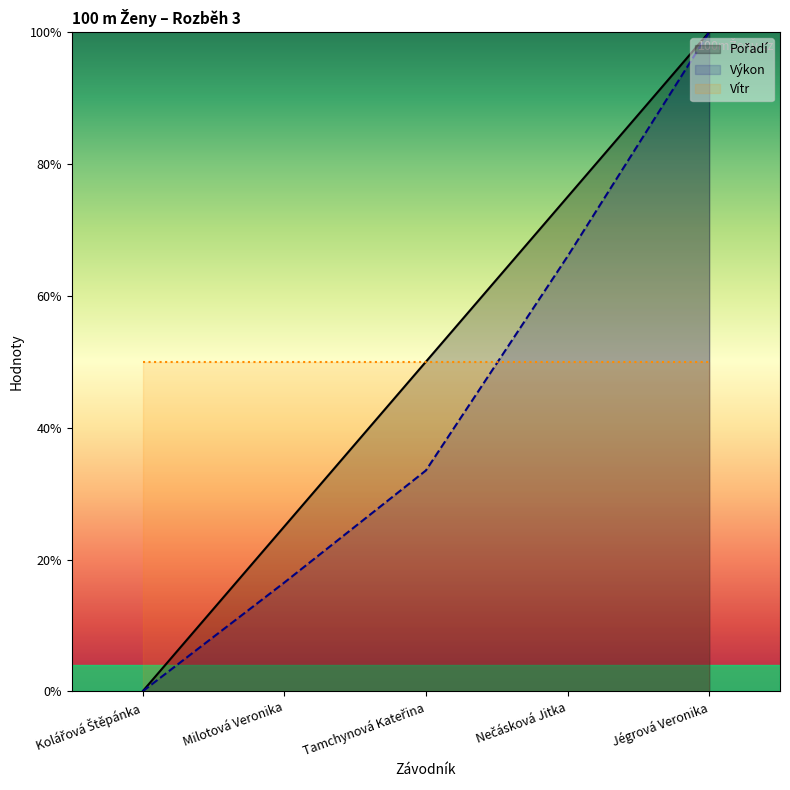

The Výkon series shows 49.4 at Jégrová Veronika. True or false?

False